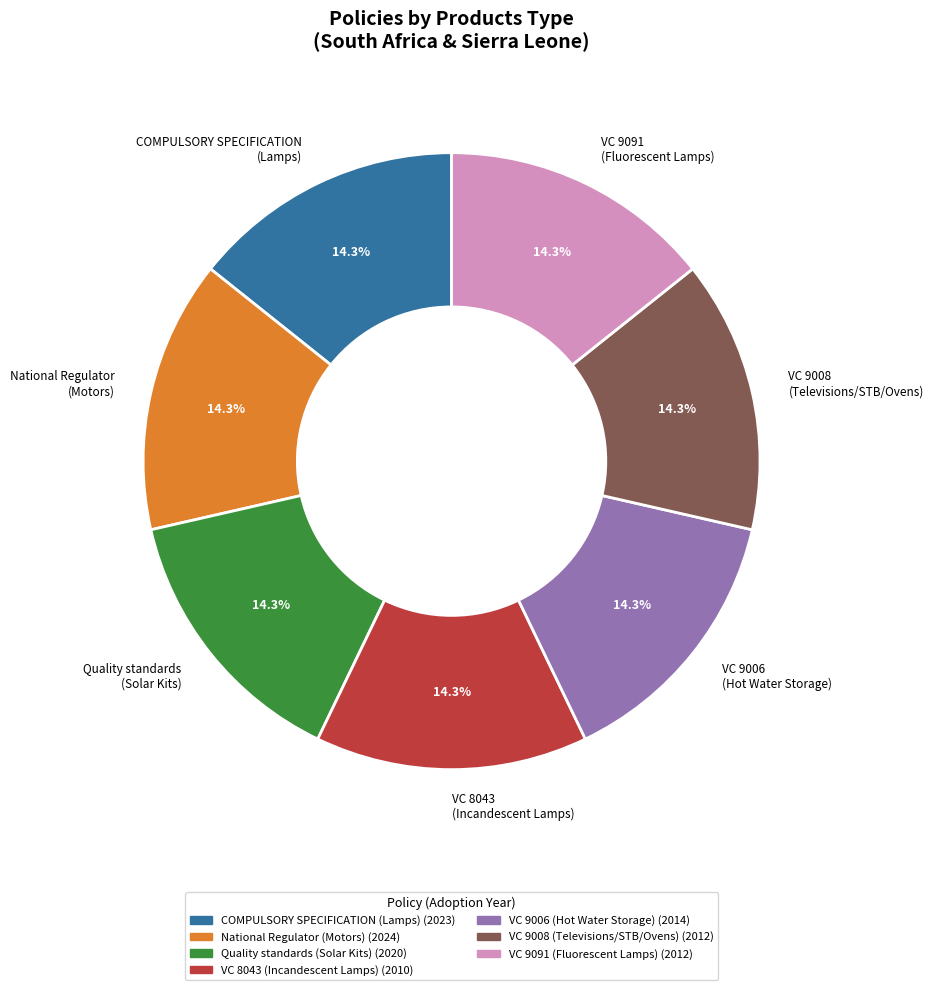

Does COMPULSORY SPECIFICATION (Lamps) represent more than half of the total?

No